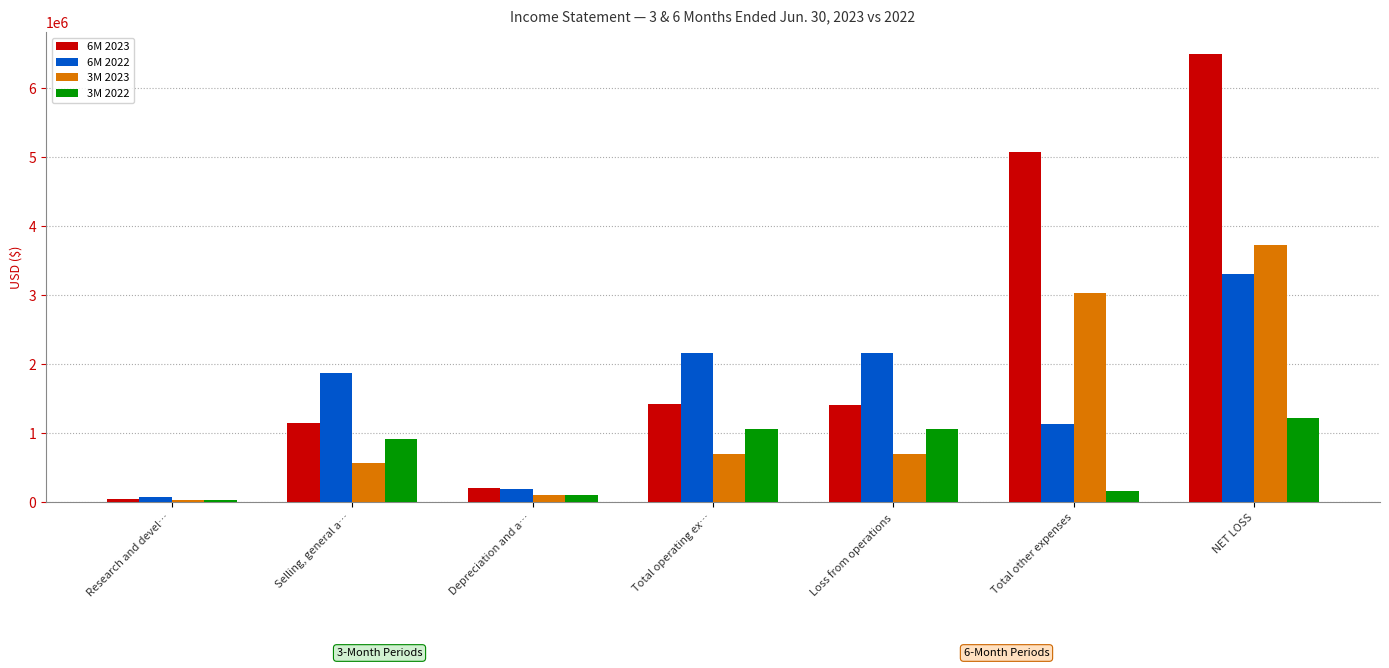

What is the label of the 1st bar from the left?

Research and devel…